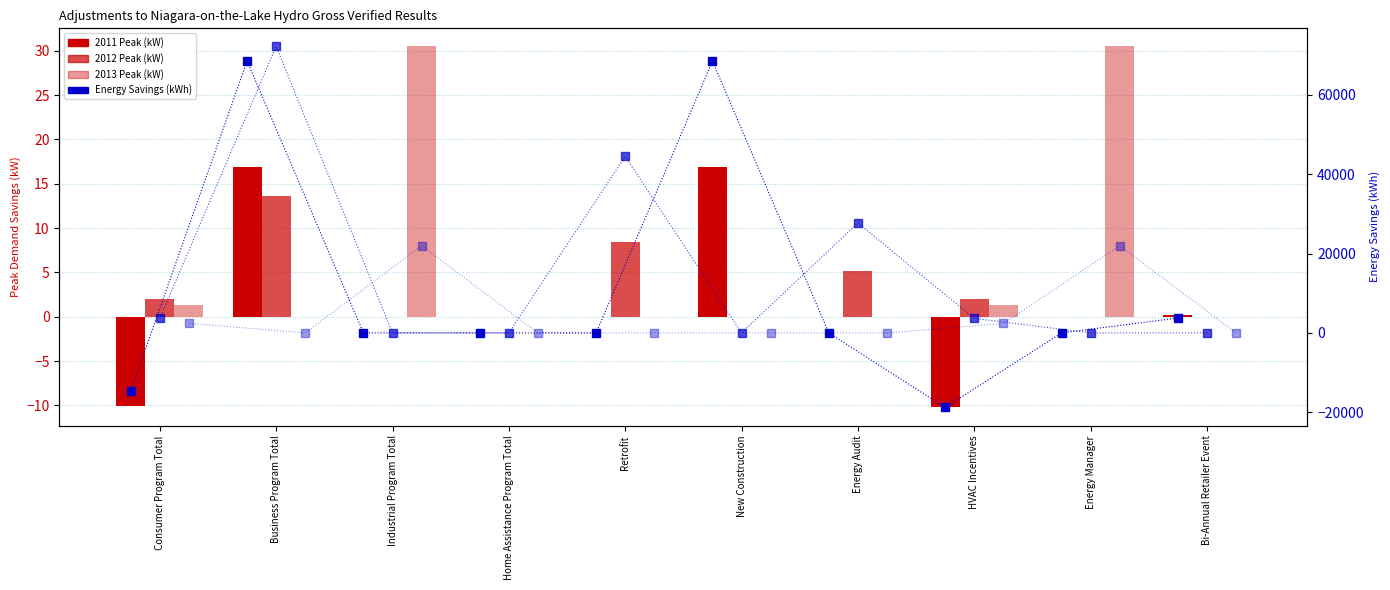

What position from the right is Industrial Program Total?

8